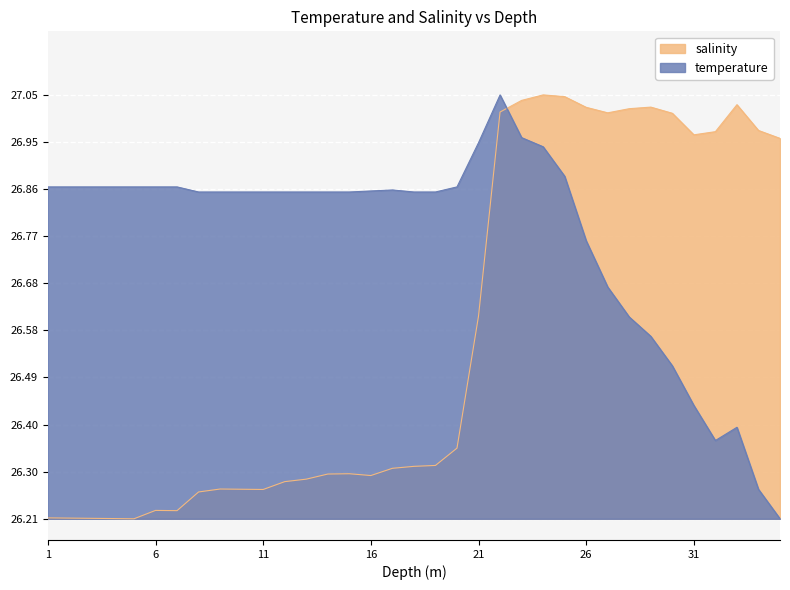

Which label corresponds to the smallest value in the chart?

35.0